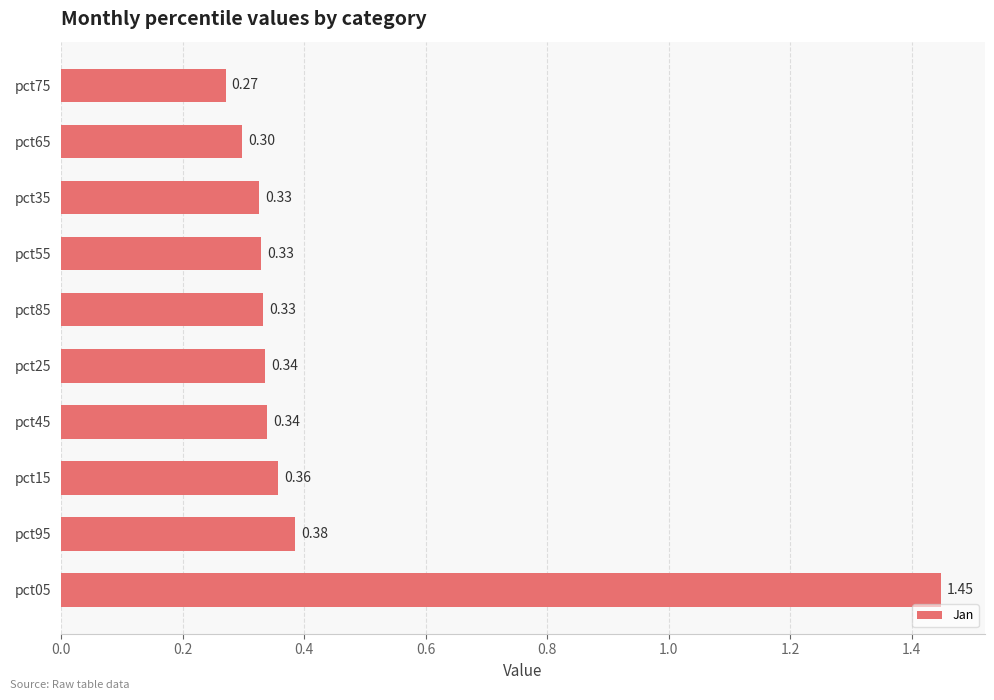

Which has a higher value, pct95 or pct05?

pct05